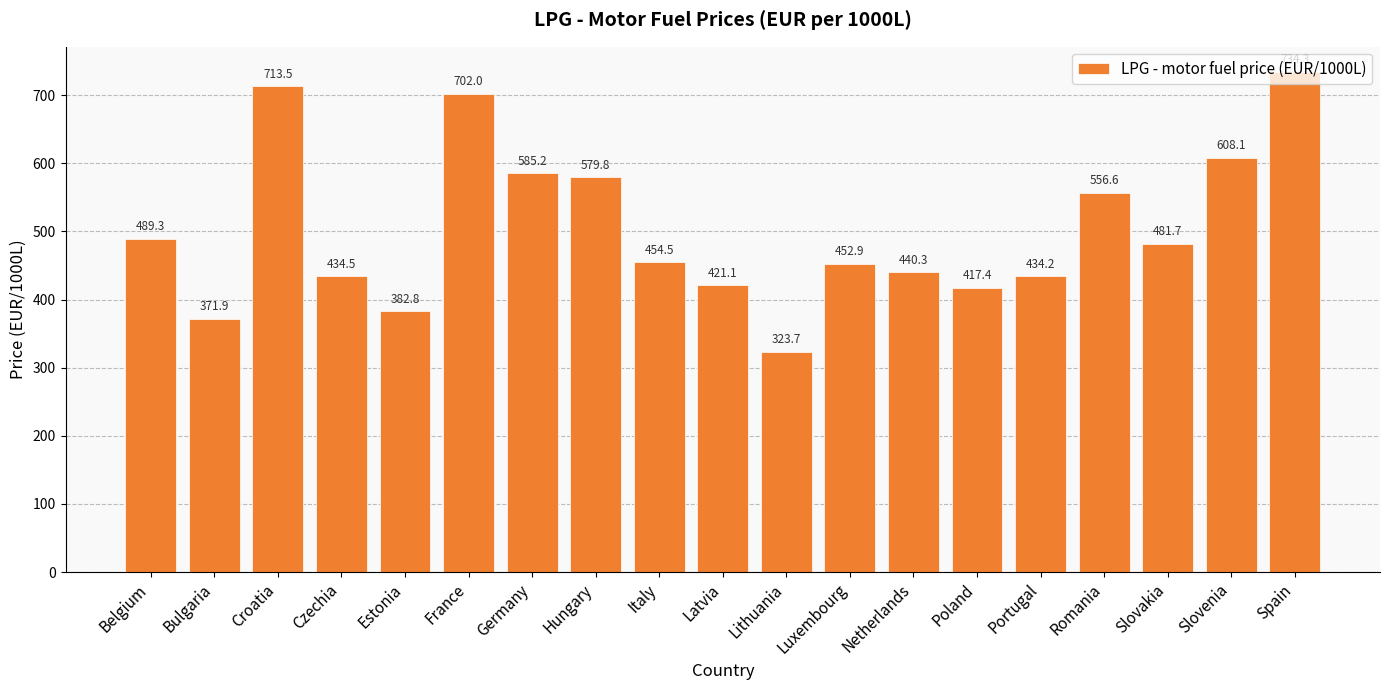

What is the label of the 5th bar from the left?

Estonia